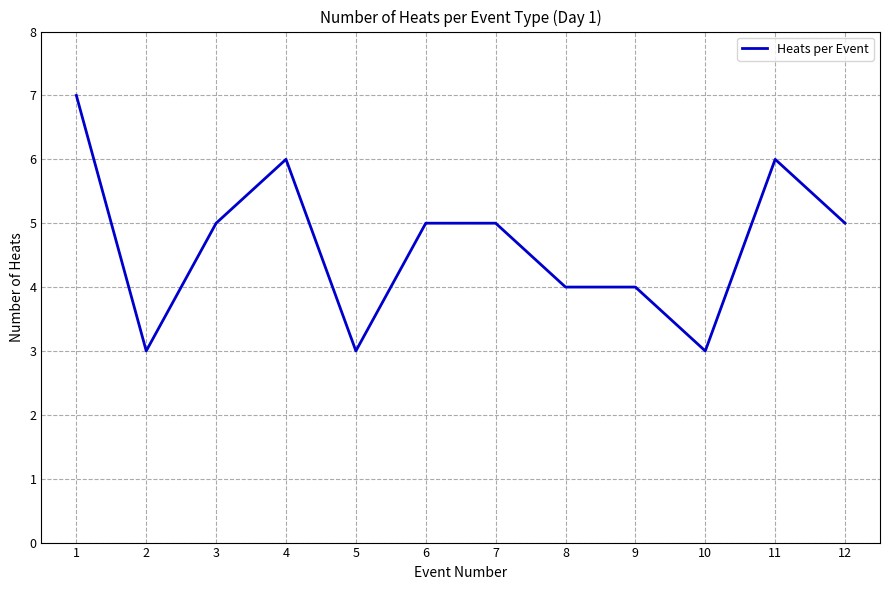

How many series are shown in this chart?

1